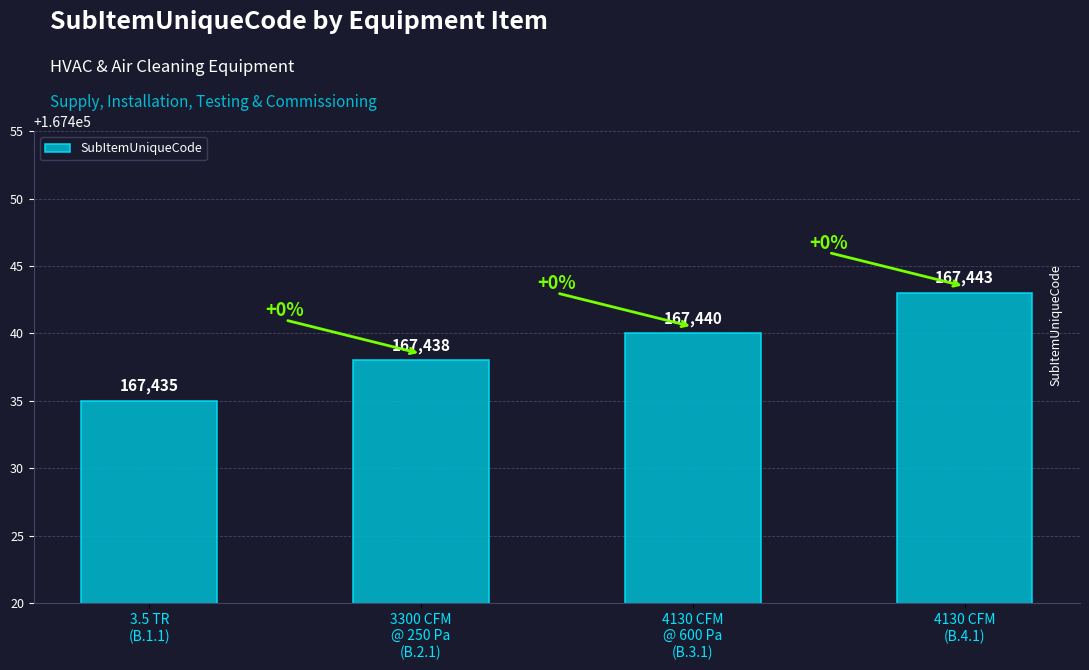

What is the sum of all values?

669756